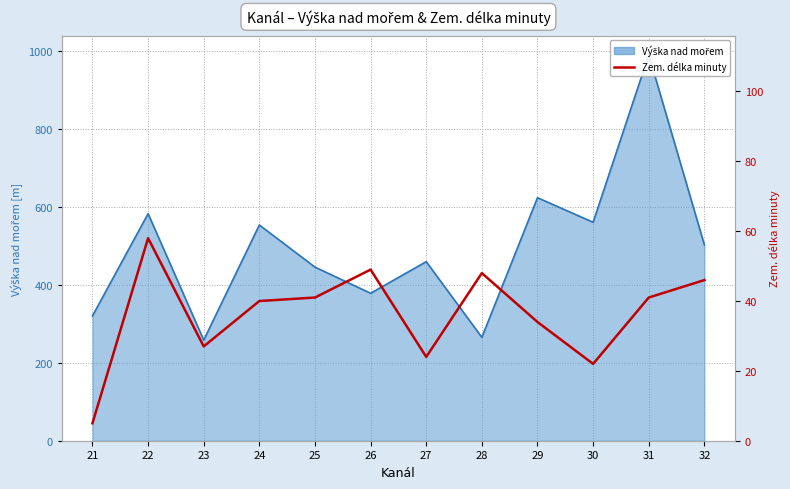

True or false: the data shows 27 at 23.

True